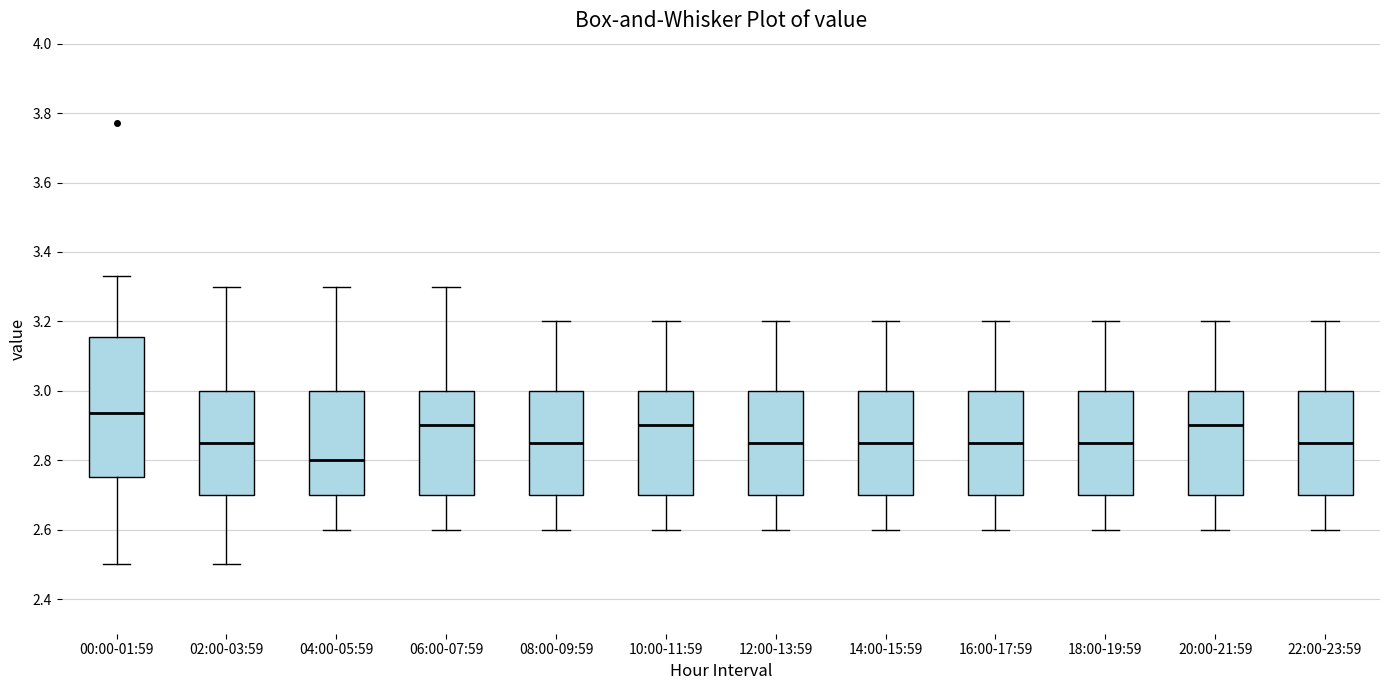

Which box has the lowest median line?

04:00-05:59